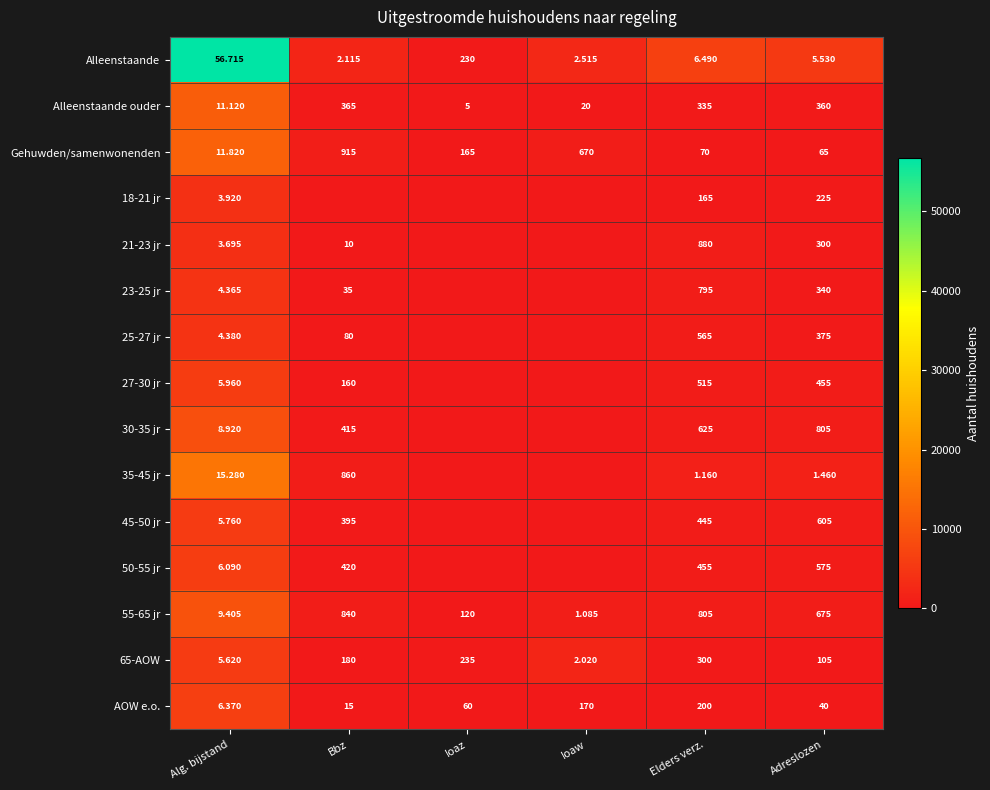

Rank the categories by 65-AOW value from highest to lowest.

Elders verz., Ioaz, Bbz, Adreslozen, Alg. bijstand, Ioaw